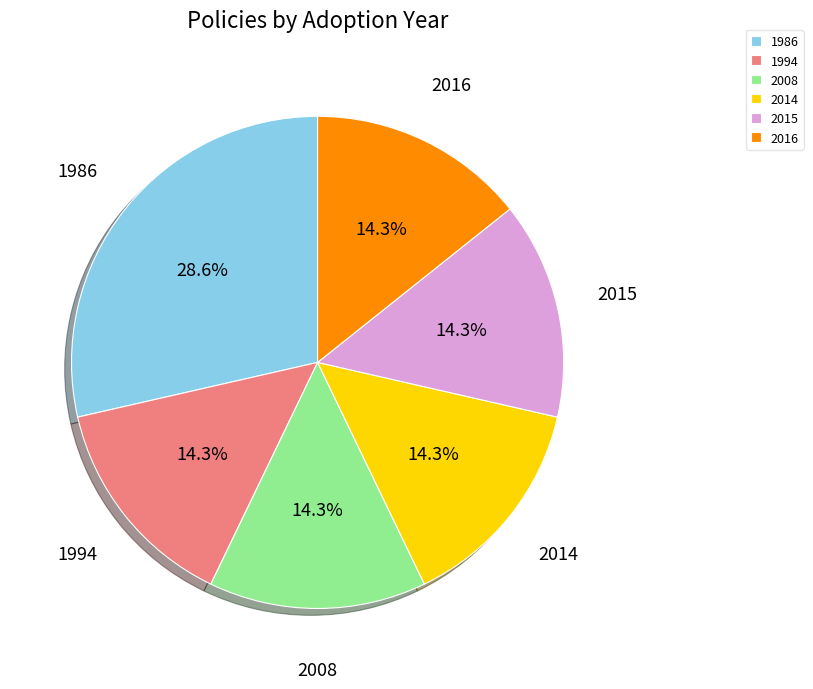

Between 1994 and 1986, which is larger?

1986